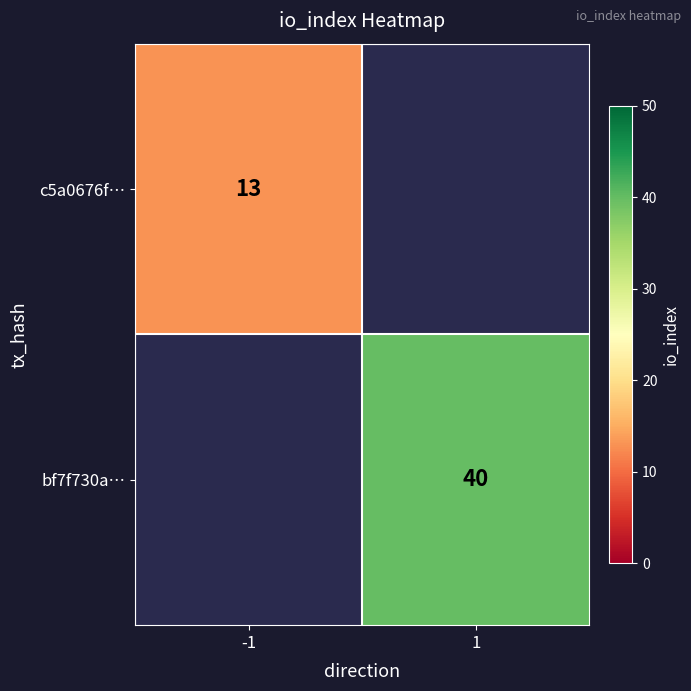

The bf7f730a… series shows 58 at 1. True or false?

False